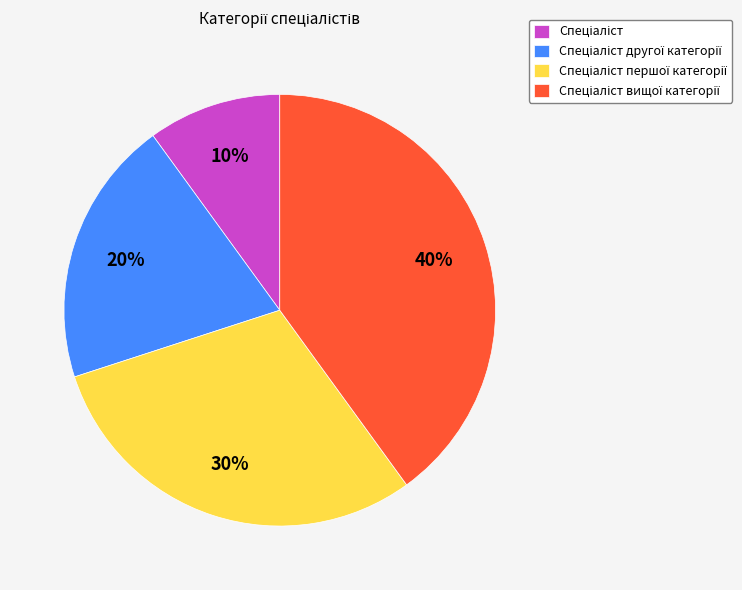

Does any single category account for the majority?

No